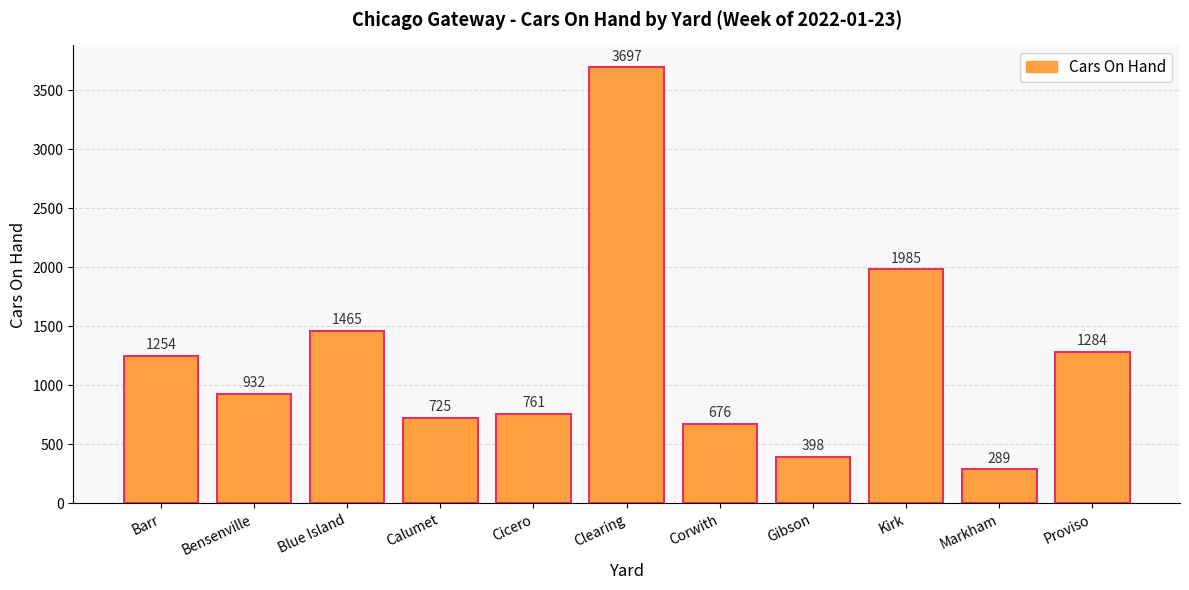

List the labels in order of value, smallest first.

Markham, Gibson, Corwith, Calumet, Cicero, Bensenville, Barr, Proviso, Blue Island, Kirk, Clearing